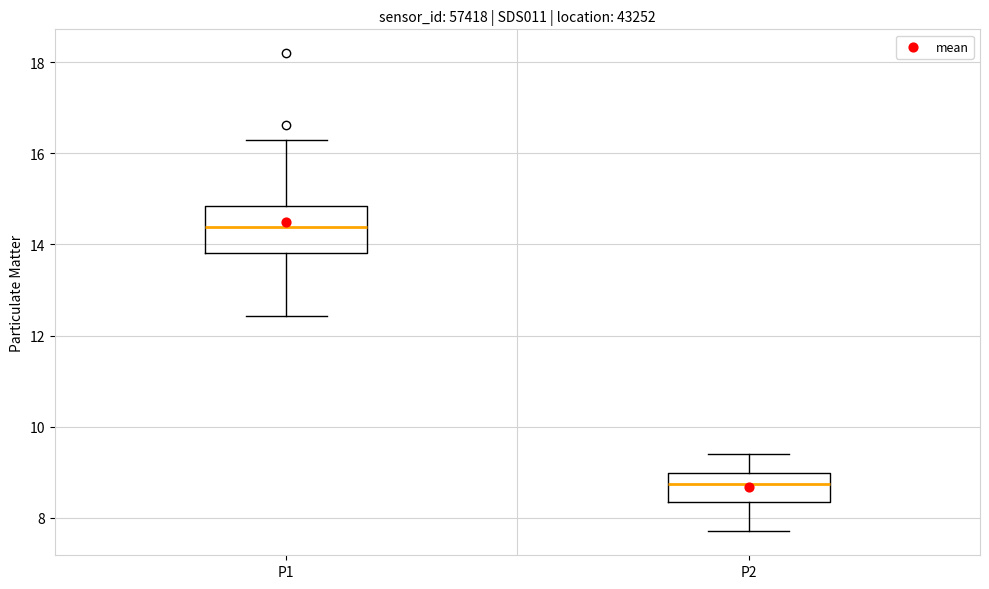

Reading left to right, read every box against the y-axis: the position of its median line, the range the box covers, and the ends of its whiskers. The values are not printed on the chart, so give them approximately, as read against the axis.

P1: median 14.4, box 13.8 to 14.8, whiskers 12.4 to 16.4
P2: median 8.8, box 8.4 to 9.0, whiskers 7.8 to 9.4